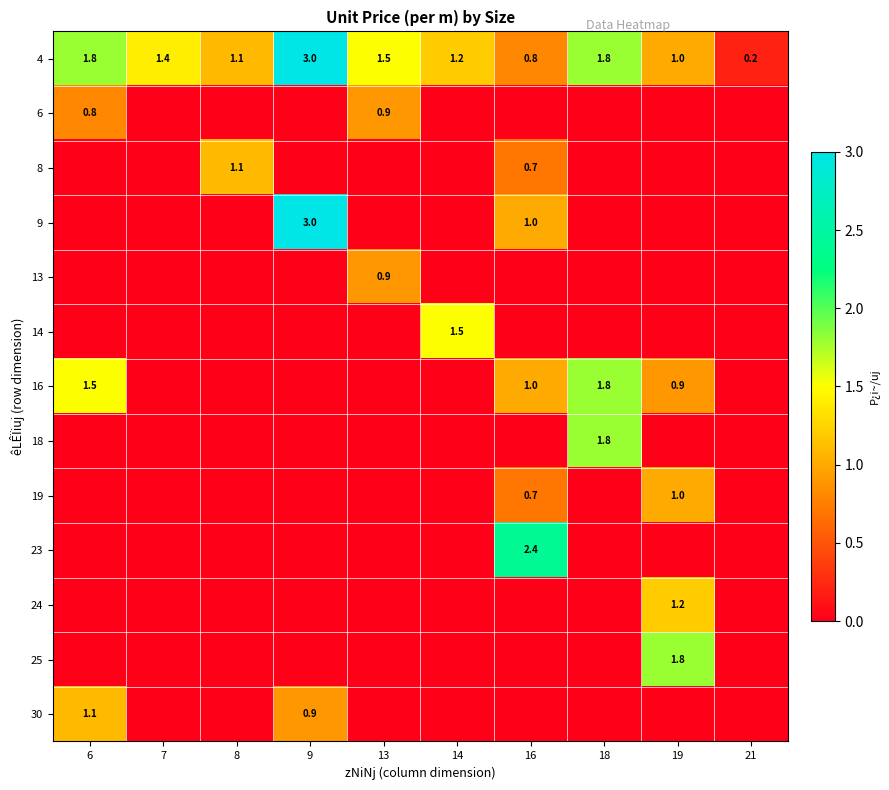

At which category is the sum across all series the highest?

9